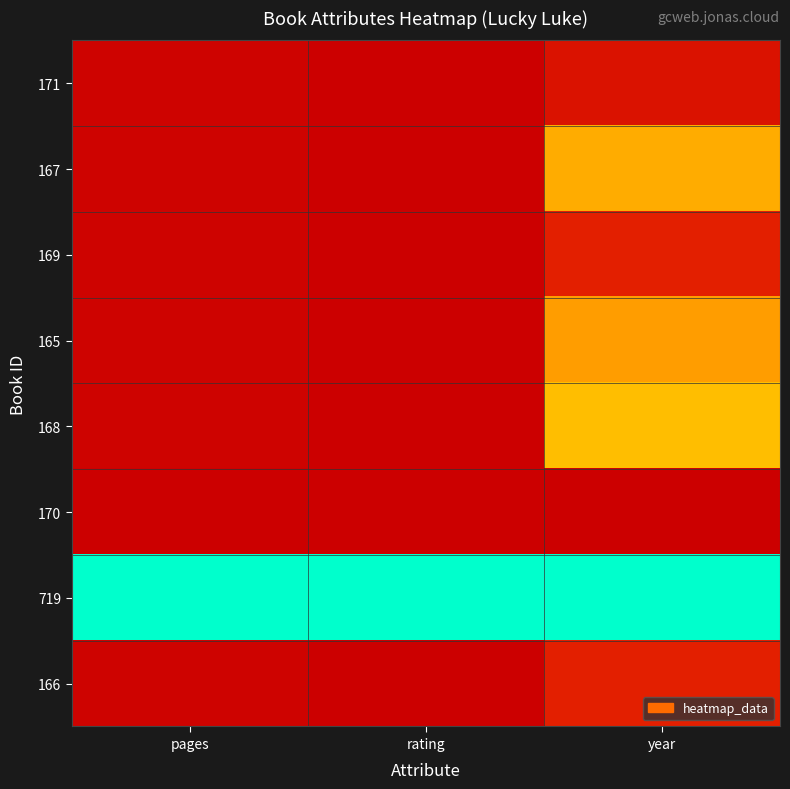

Which has a higher value, rating or year?

rating